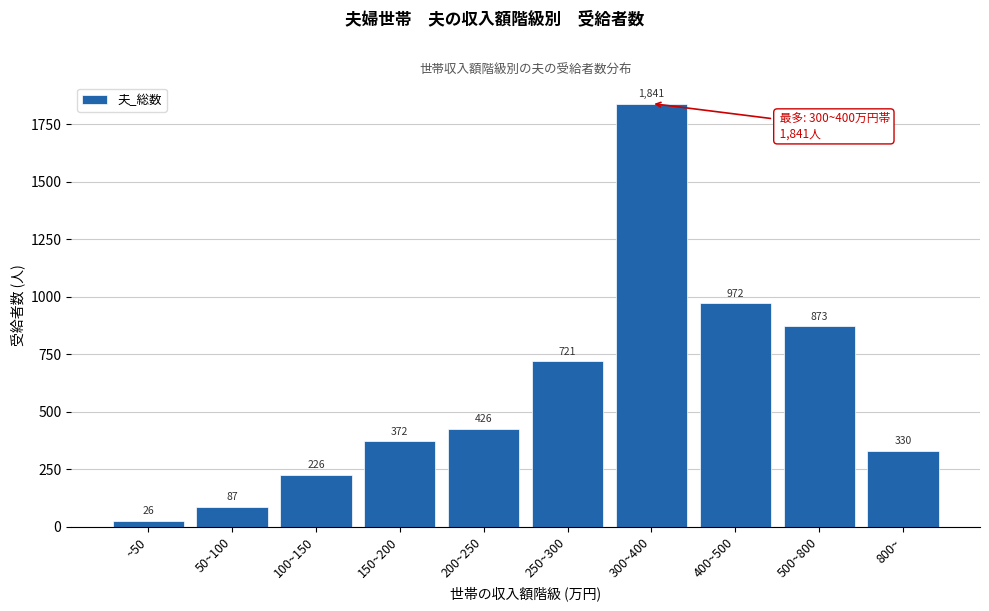

Reading left to right, what are all the values shown in this chart?

26	87	226	372	426	721	1841	972	873	330